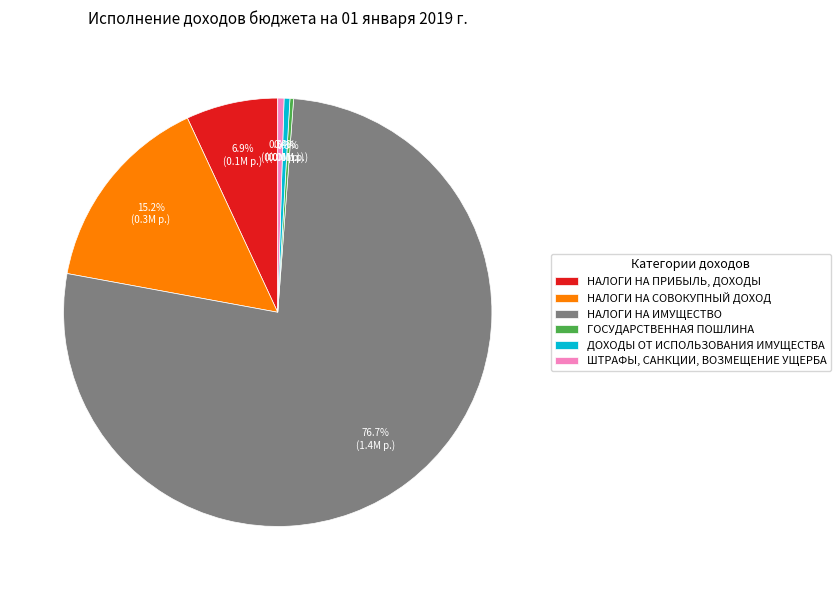

The НАЛОГИ НА СОВОКУПНЫЙ ДОХОД slice represents 25% of the pie. True or false?

False